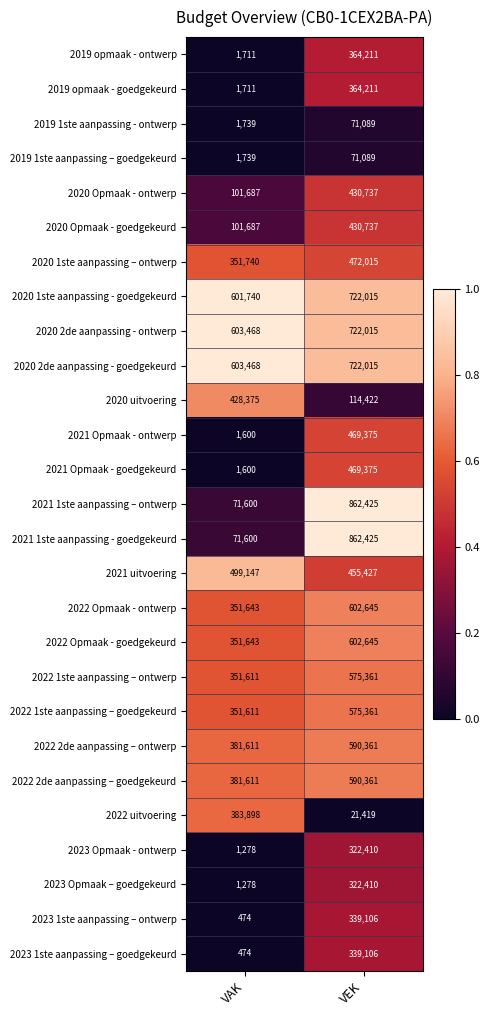

What is the minimum value for 2020 Opmaak - goedgekeurd?

101687